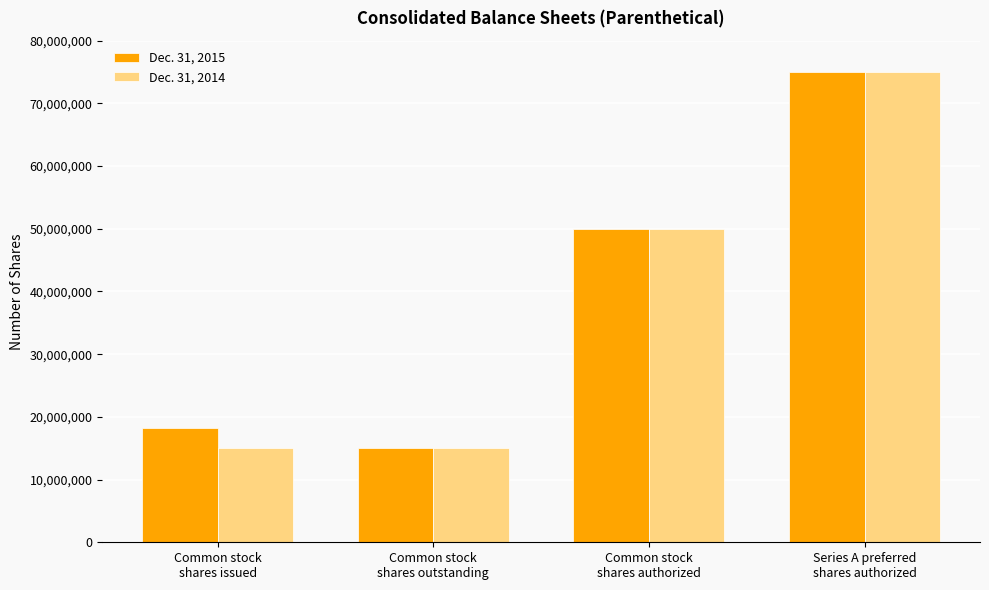

What value does the Dec. 31, 2015 series have at Common stock
shares outstanding, to the nearest 50?

14994500